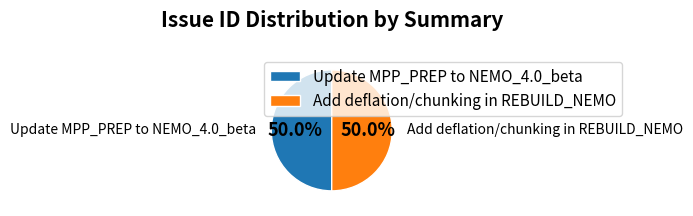

Is the sum of Update MPP_PREP to NEMO_4.0_beta and Add deflation/chunking in REBUILD_NEMO greater than half?

Yes